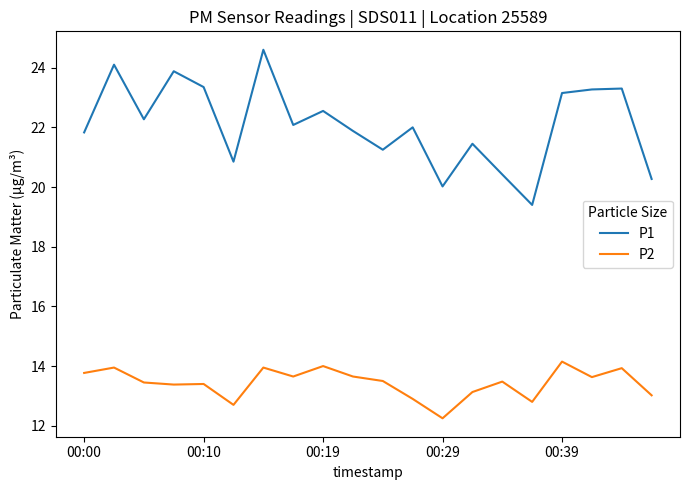

Which series has the widest spread of values?

P1